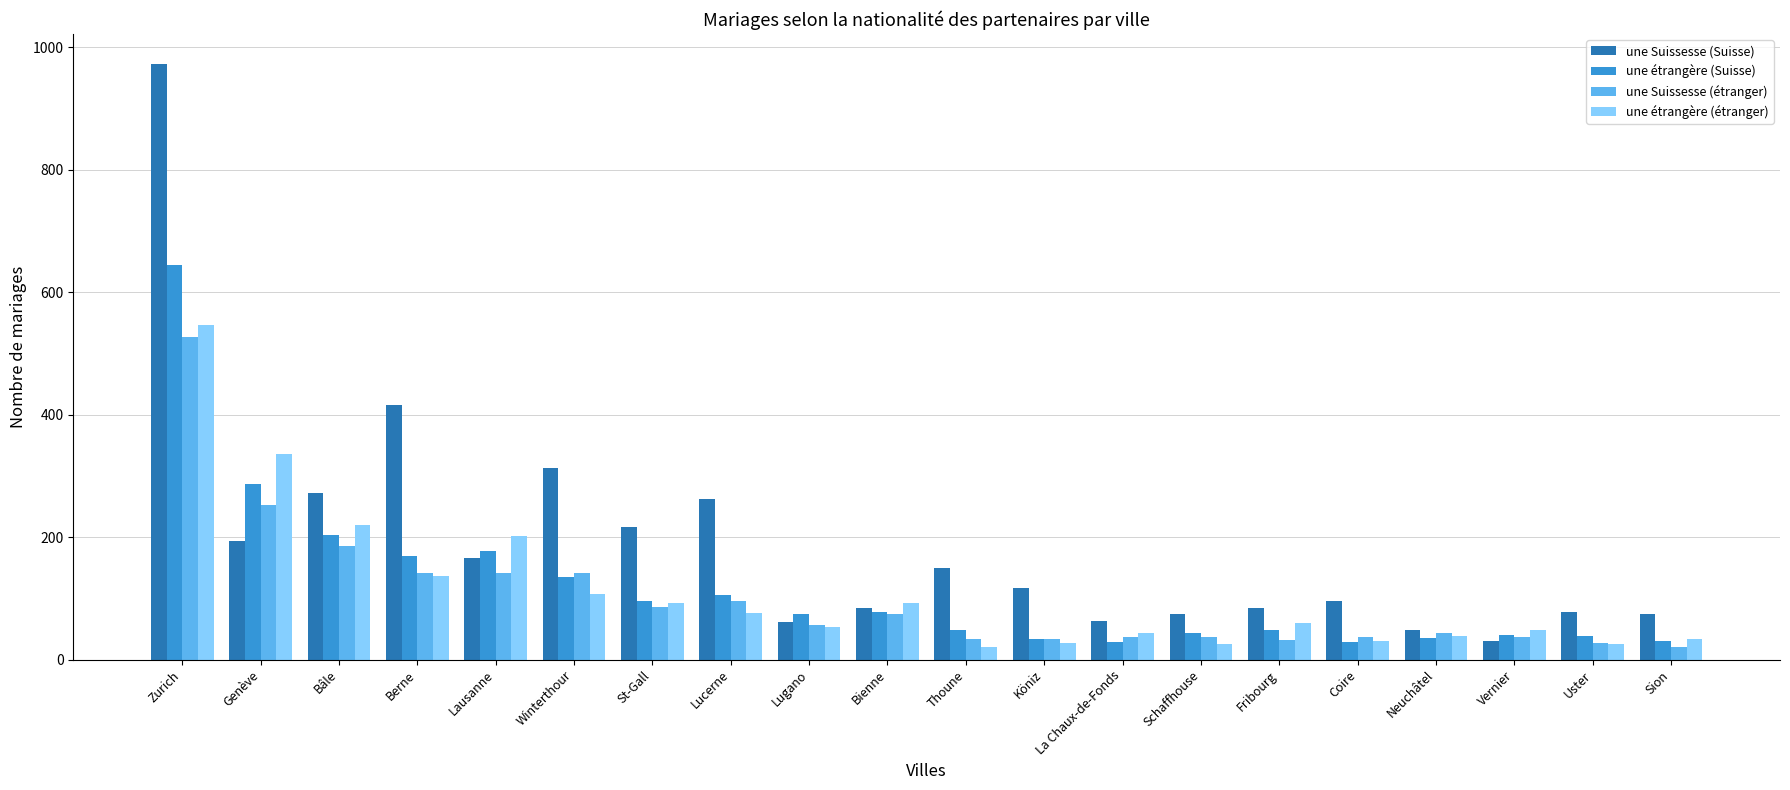

How many bars are there in each group?

4